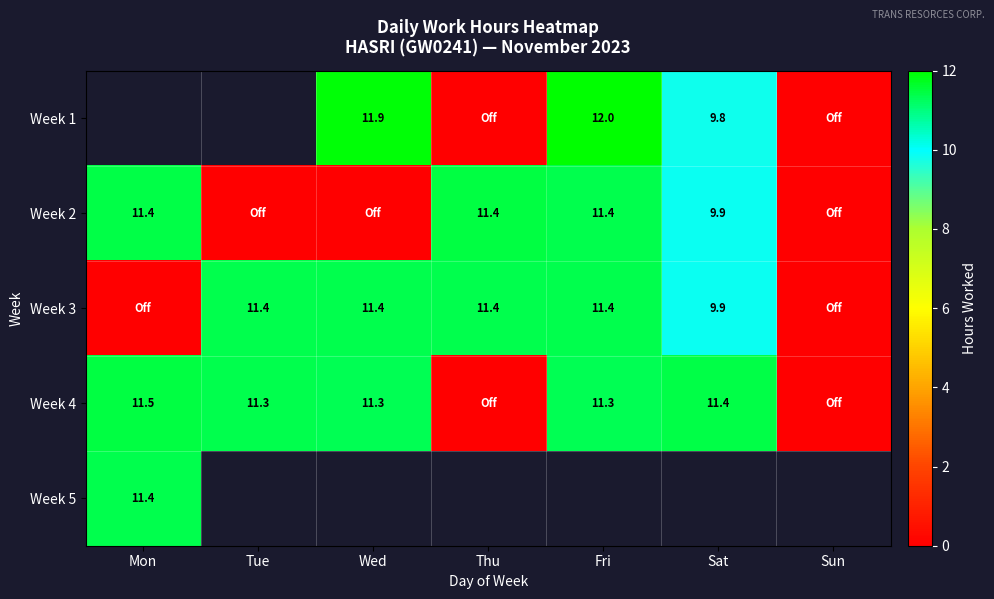

Is the value of Week 2 at Sat greater than the value of Week 4 at Sat?

No